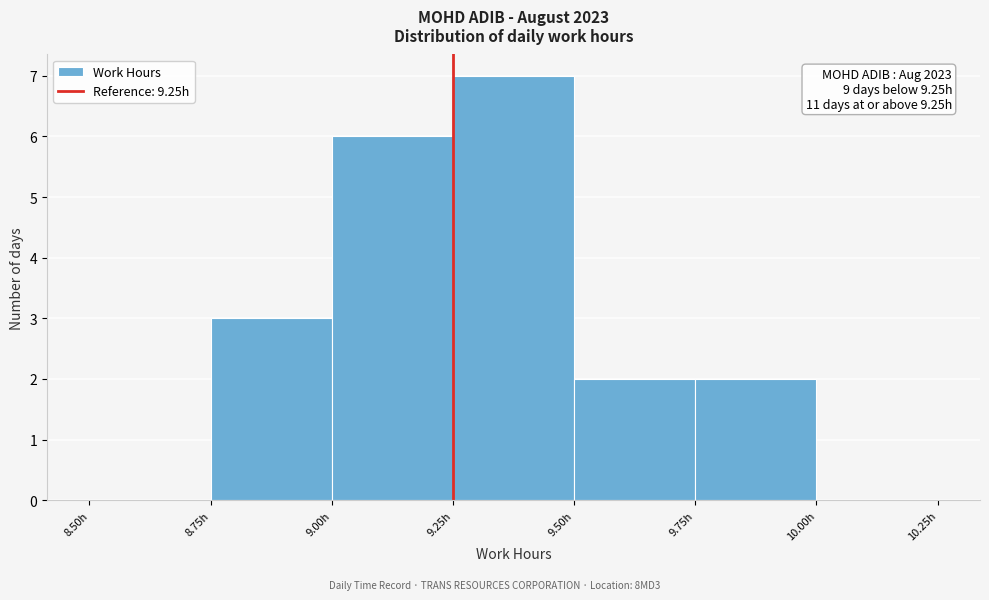

Which range on the x-axis has the tallest bar?

9.25 to 9.50